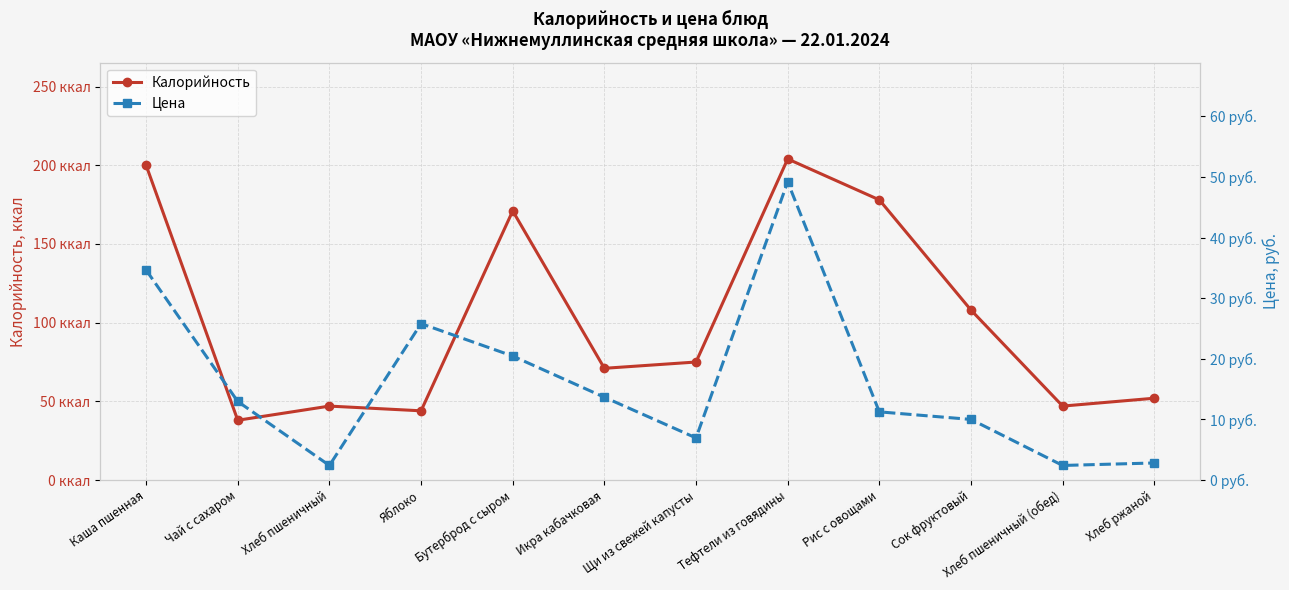

What is the approximate value of Цена at Тефтели из говядины?

49.2